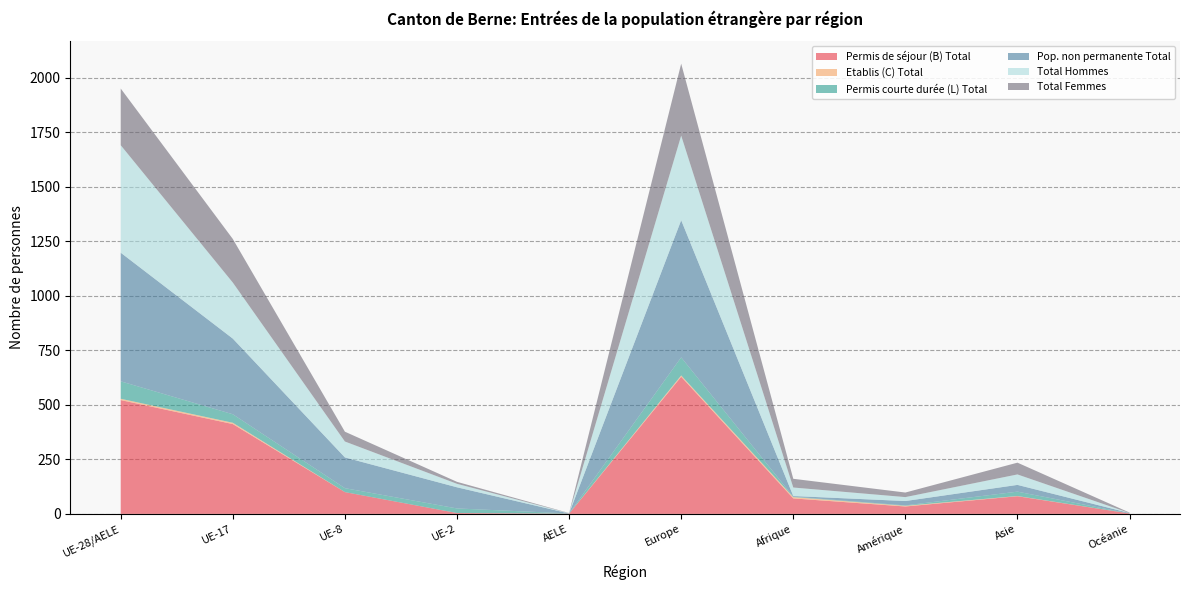

Reading left to right, what are all the values shown in this chart?

Permis de séjour (B) Total: UE-28/AELE=522	UE-17=412	UE-8=100	UE-2=4	AELE=1	Europe=629	Afrique=71	Amérique=34	Asie=81	Océanie=2
Etablis (C) Total: UE-28/AELE=6	UE-17=6	UE-8=0	UE-2=0	AELE=0	Europe=6	Afrique=6	Amérique=3	Asie=1	Océanie=0
Permis courte durée (L) Total: UE-28/AELE=80	UE-17=39	UE-8=18	UE-2=21	AELE=1	Europe=83	Afrique=2	Amérique=2	Asie=20	Océanie=0
Pop. non permanente Total: UE-28/AELE=590	UE-17=347	UE-8=141	UE-2=97	AELE=0	Europe=629	Afrique=3	Amérique=20	Asie=31	Océanie=2
Total Hommes: UE-28/AELE=493	UE-17=257	UE-8=73	UE-2=16	AELE=1	Europe=388	Afrique=39	Amérique=18	Asie=48	Océanie=0
Total Femmes: UE-28/AELE=260	UE-17=200	UE-8=45	UE-2=9	AELE=1	Europe=330	Afrique=40	Amérique=21	Asie=54	Océanie=2